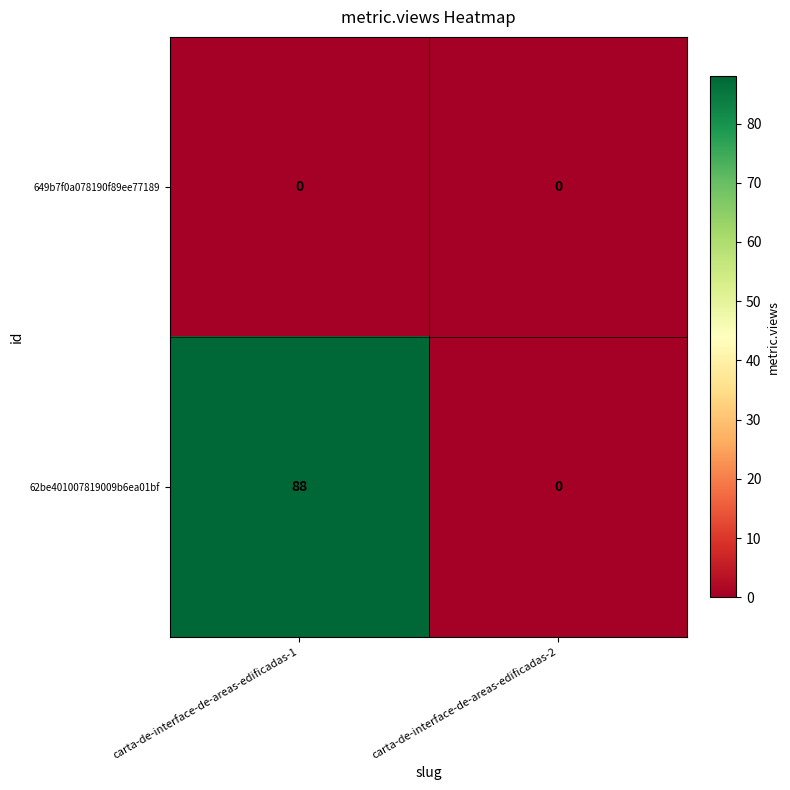

Reading left to right, list all the values displayed in this chart.

649b7f0a078190f89ee77189: carta-de-interface-de-areas-edificadas-1=0	carta-de-interface-de-areas-edificadas-2=0
62be401007819009b6ea01bf: carta-de-interface-de-areas-edificadas-1=88	carta-de-interface-de-areas-edificadas-2=0